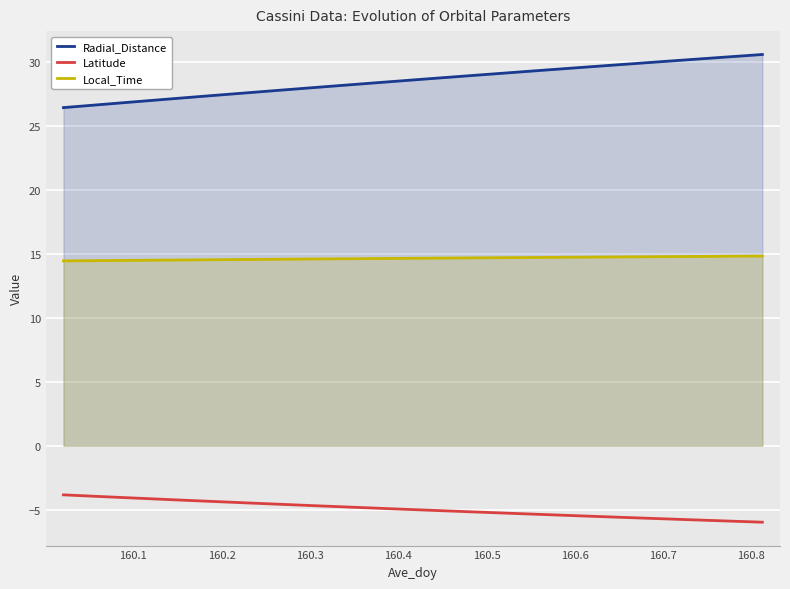

True or false: Radial_Distance and Local_Time intersect in this chart.

False